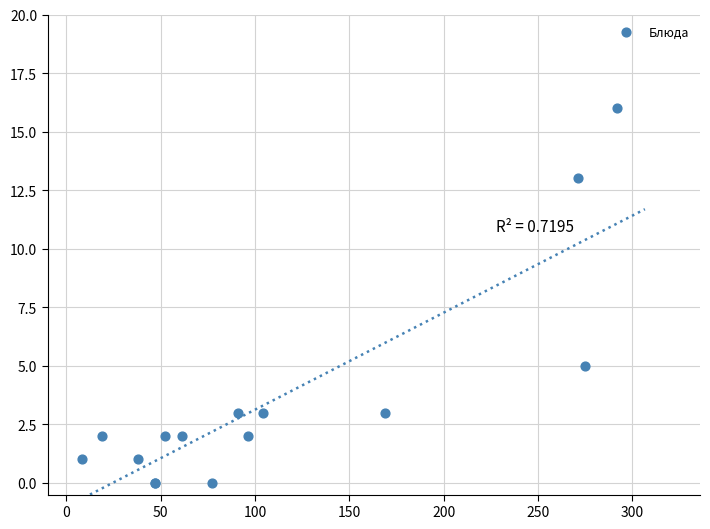

What Y value in the scatter plot is closest to 8?

5